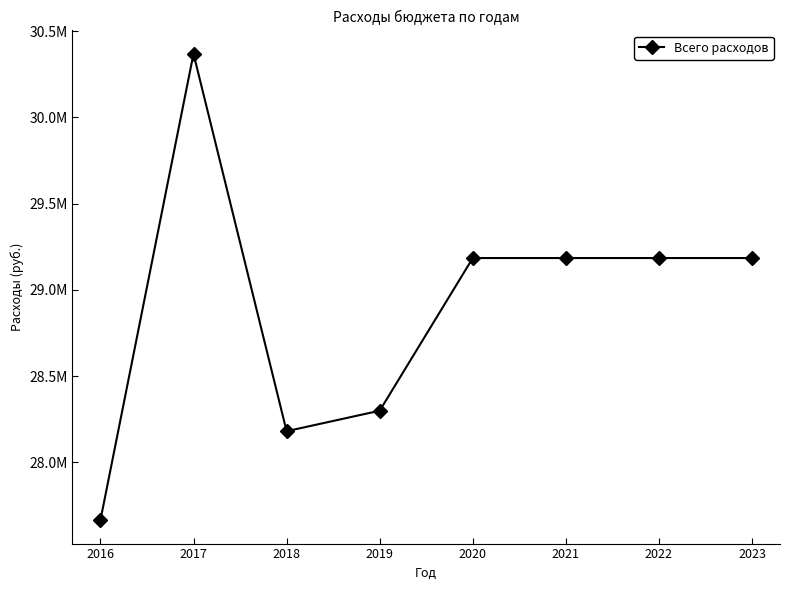

Does the chart have visible grid lines?

No